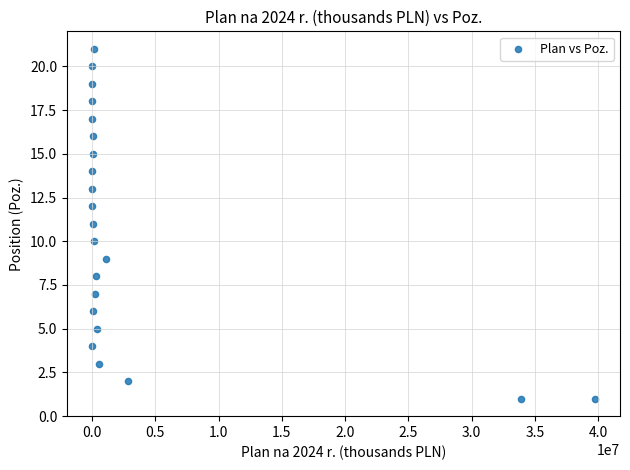

What is the range of X values (max minus min)?

39730897